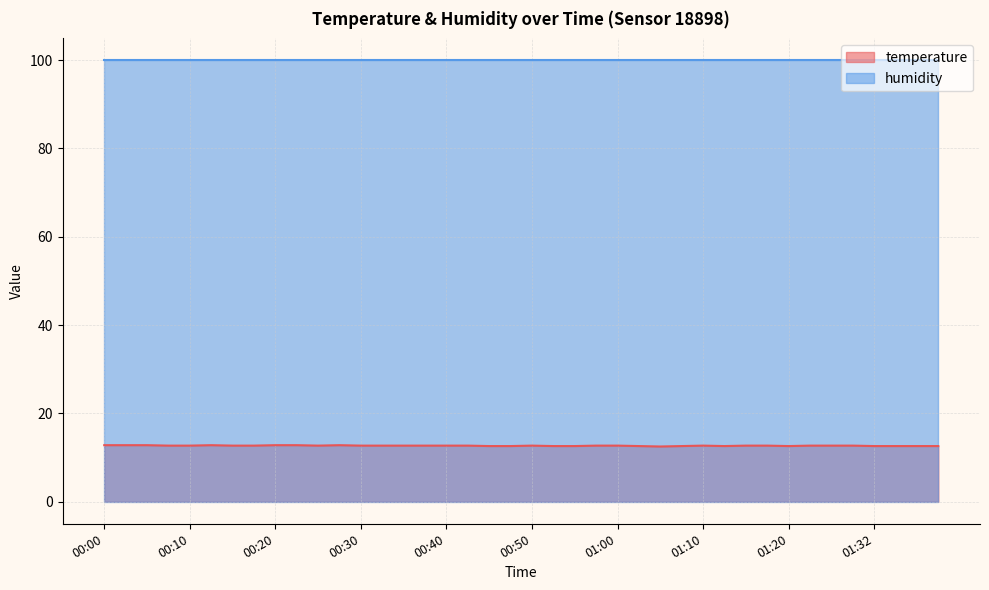

Where is the first local minimum?

00:25